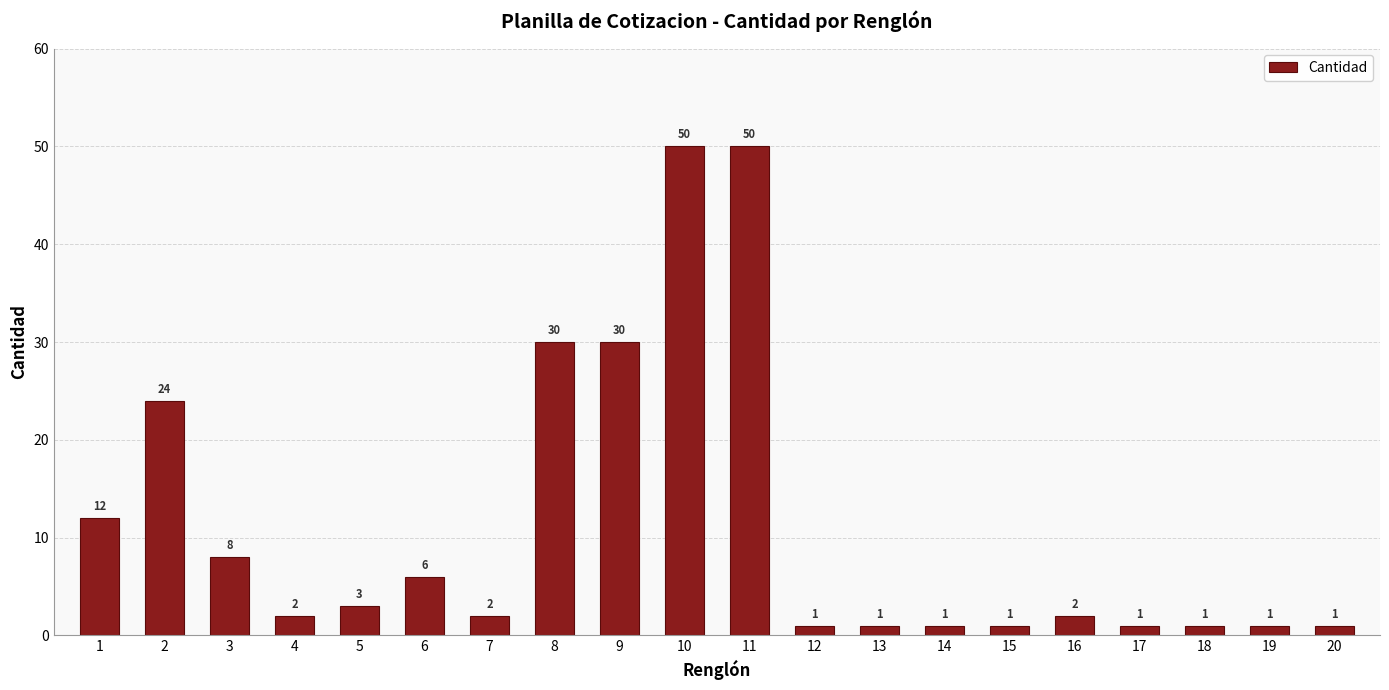

Is it true that the value at 10 is 34?

False